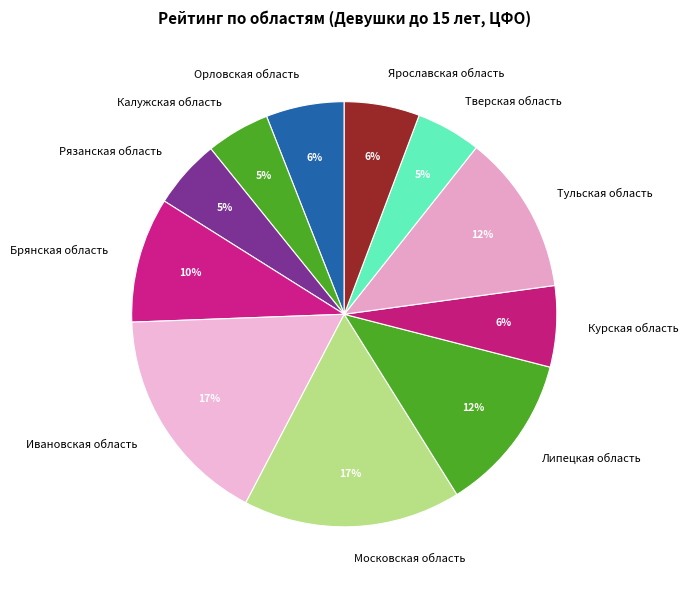

Do Ивановская область and Липецкая область together represent more than half of the pie?

No